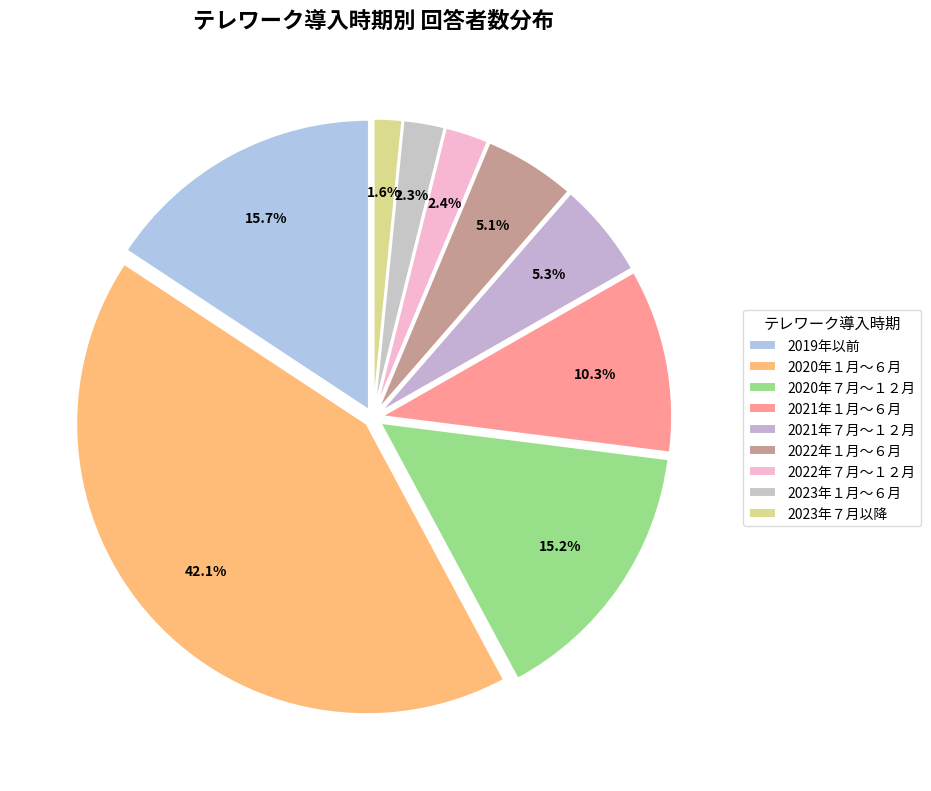

Is the sum of 2022年１月～６月 and 2019年以前 greater than half?

No